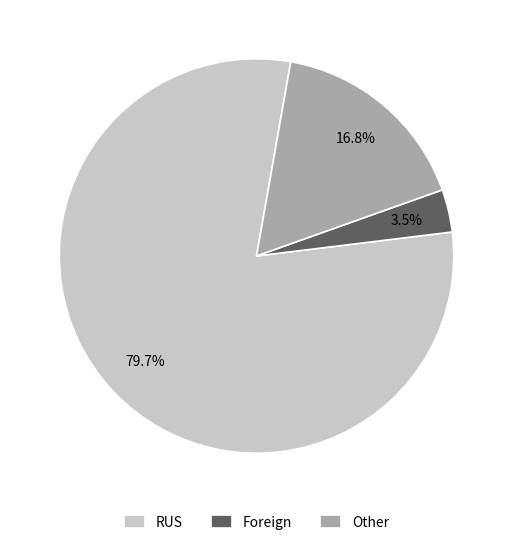

What percentage do Foreign and Other together represent?

20.3%